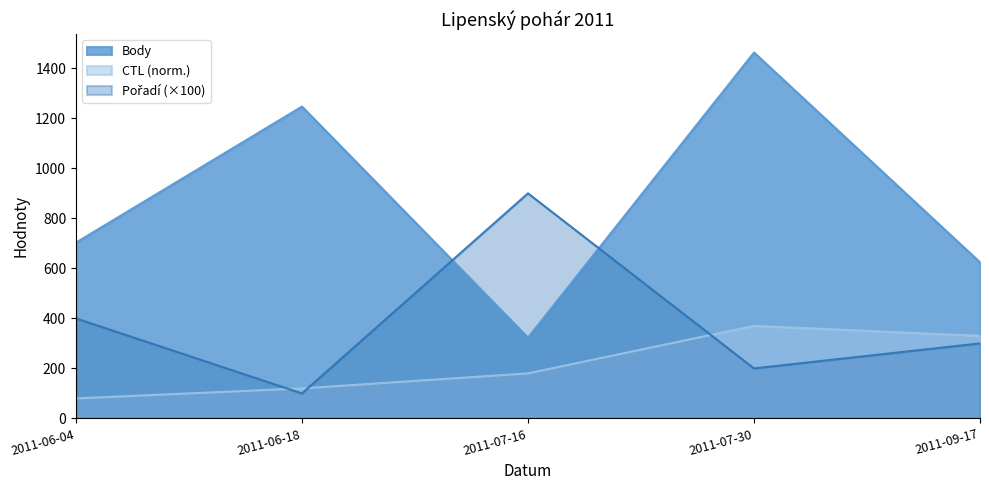

Rank the series by their maximum value, from highest to lowest.

Body, Pořadí, CTL_norm